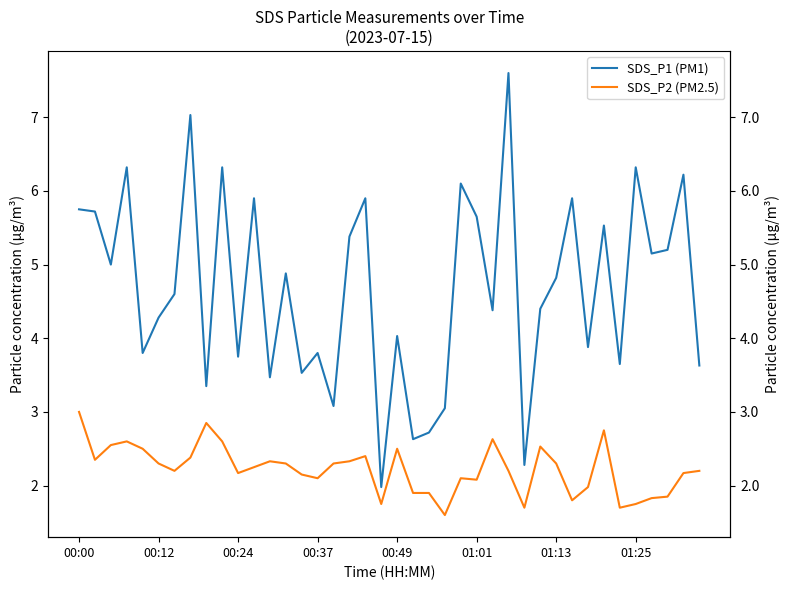

Is this an area chart (filled region under the line)?

No